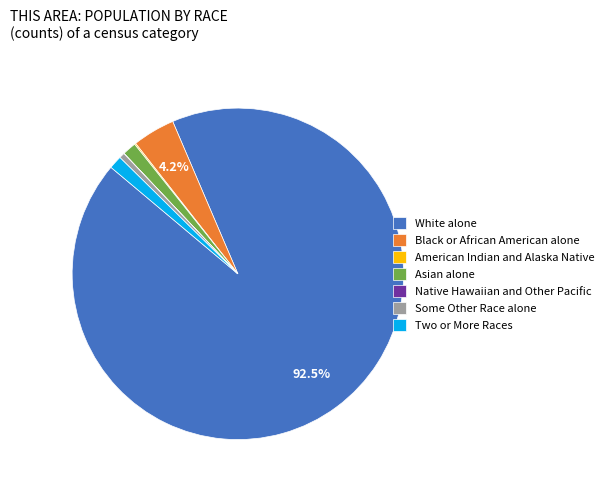

Do Black or African American alone and White alone together represent more than half of the pie?

Yes